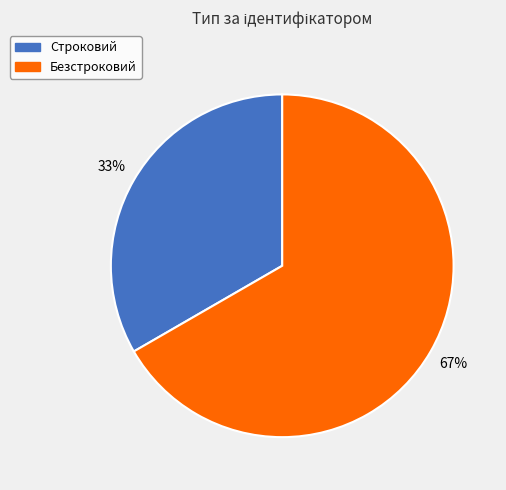

True or false: Безстроковий accounts for 67% of the total.

True